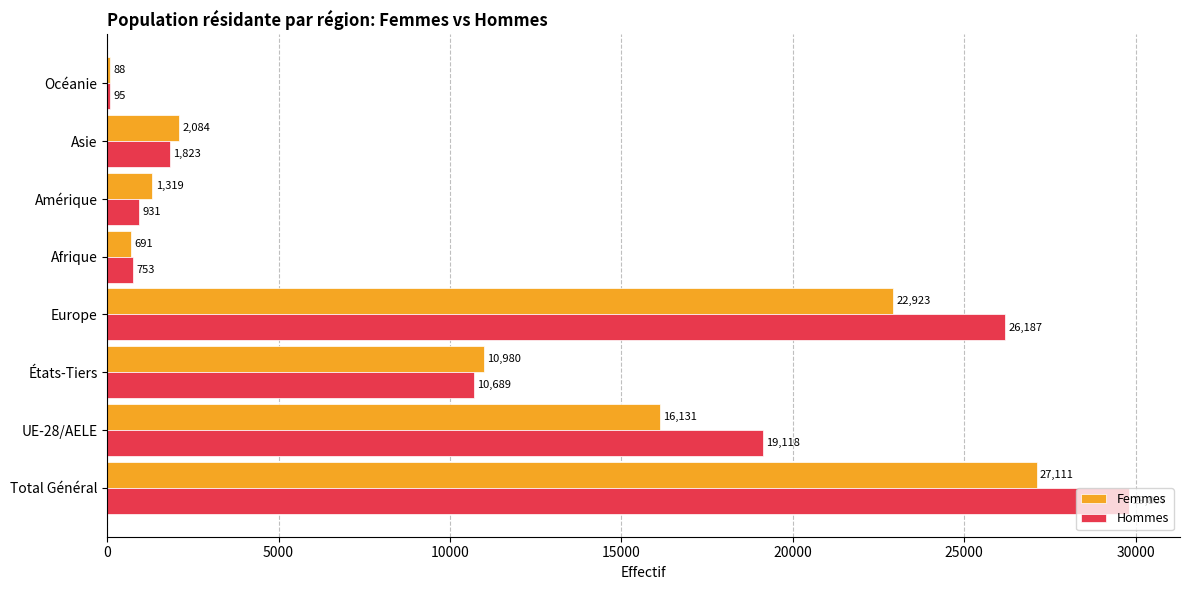

At which category is the sum across all series the highest?

Total Général